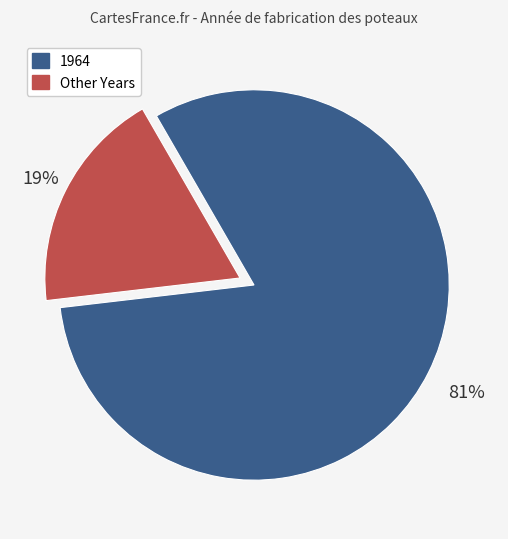

To the nearest percent, what is the average slice percentage?

50%